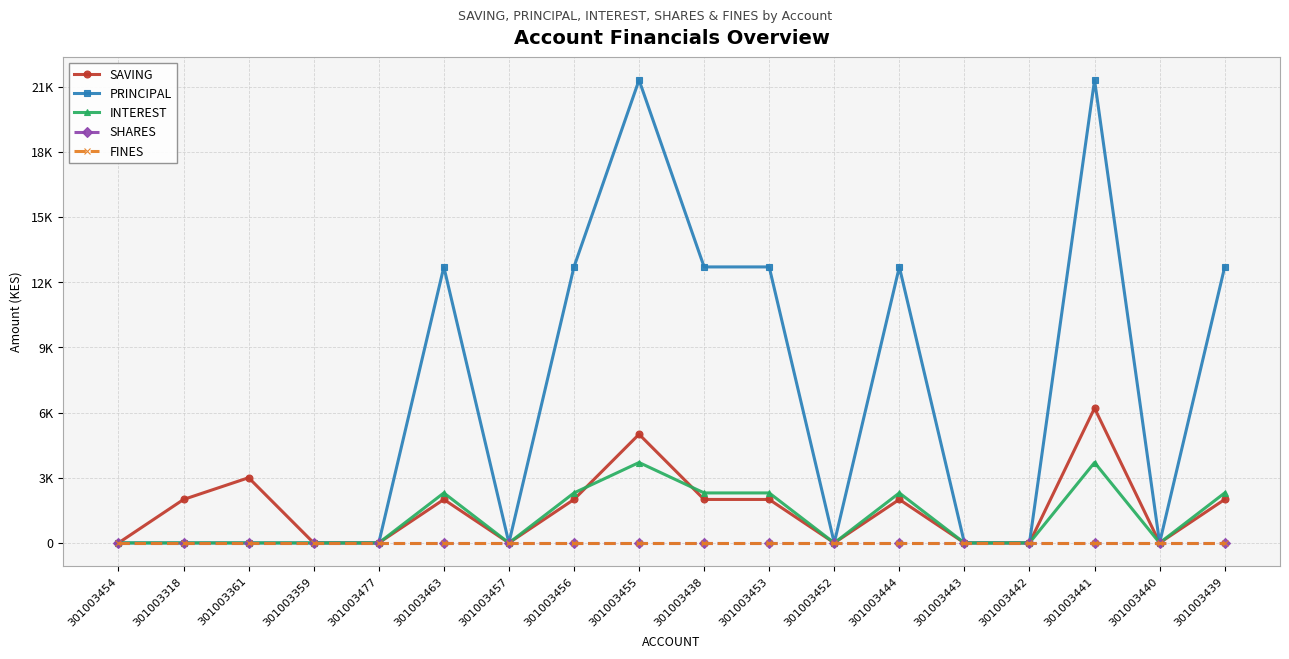

True or false: SHARES and PRINCIPAL cross at least once.

False